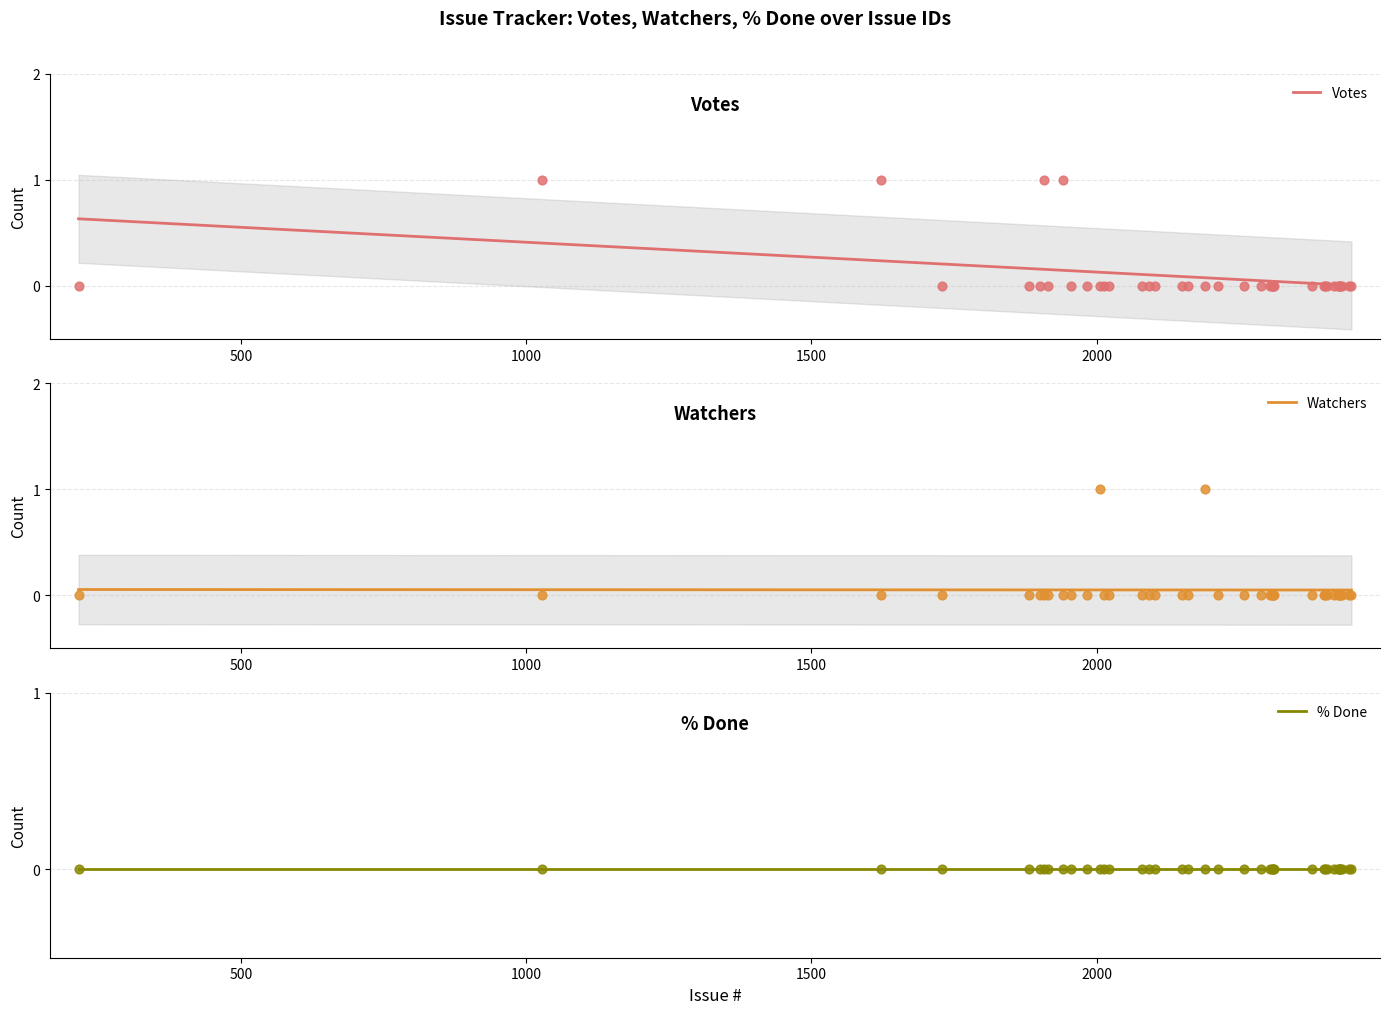

Which series has the widest spread of Y values?

Votes